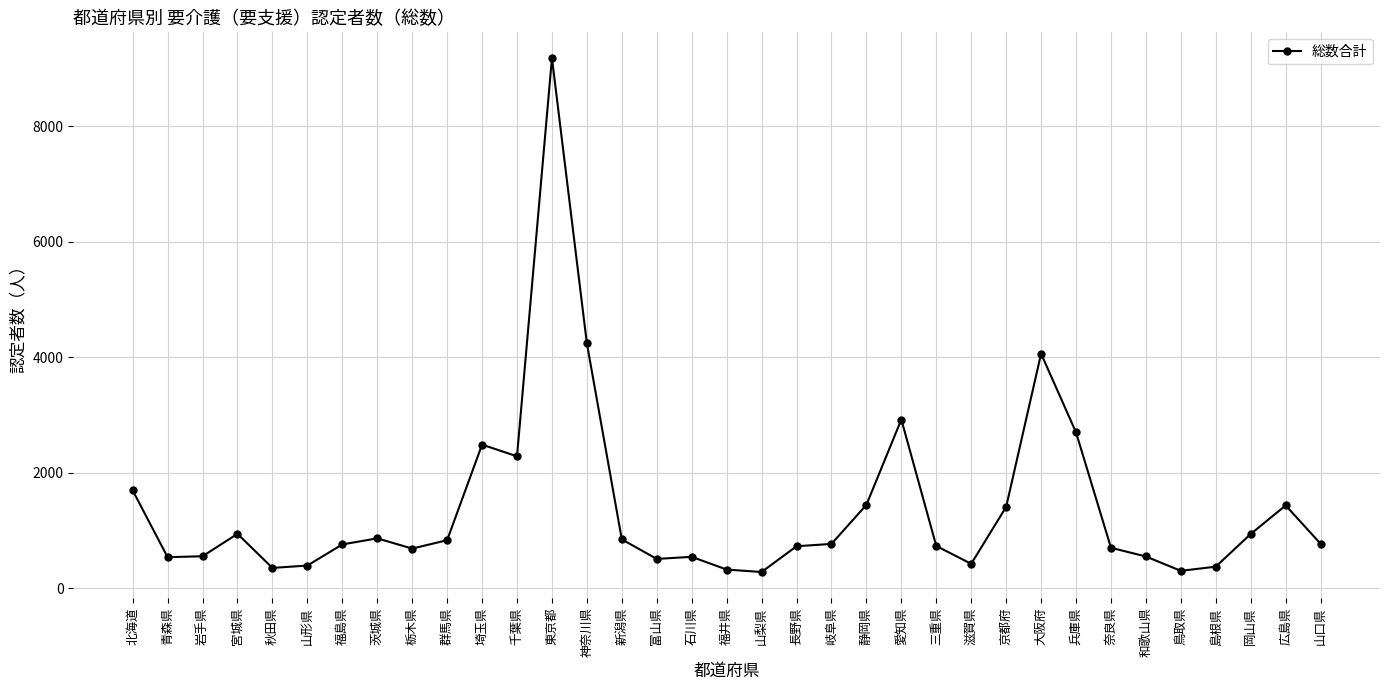

Which has a higher value, 宮城県 or 富山県?

宮城県